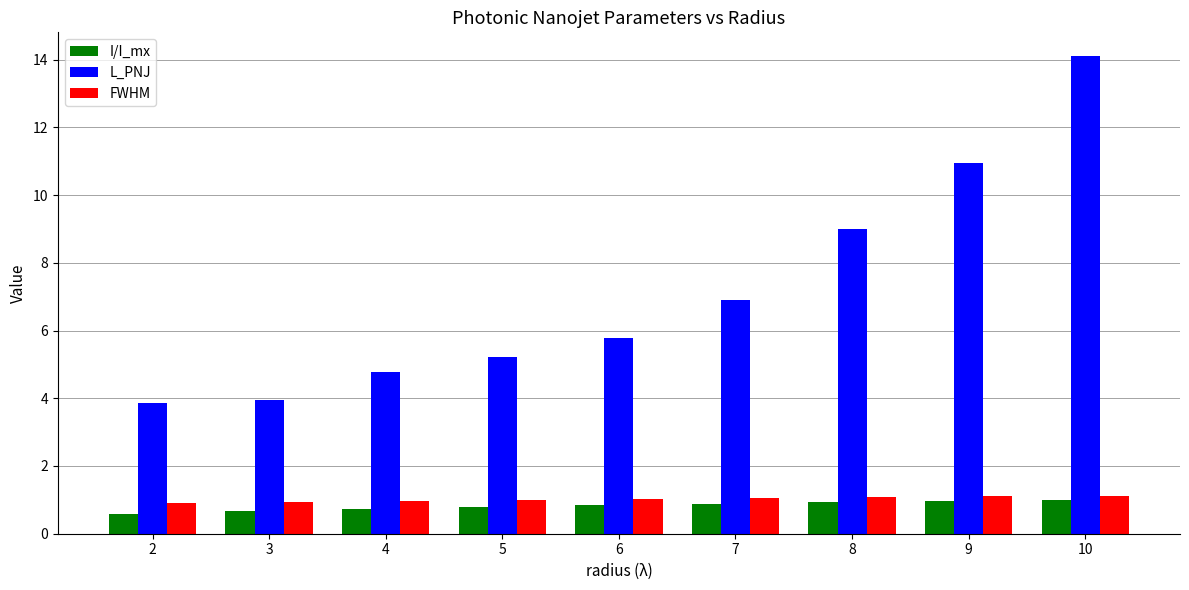

Where does the L_PNJ series first go above 5?

5